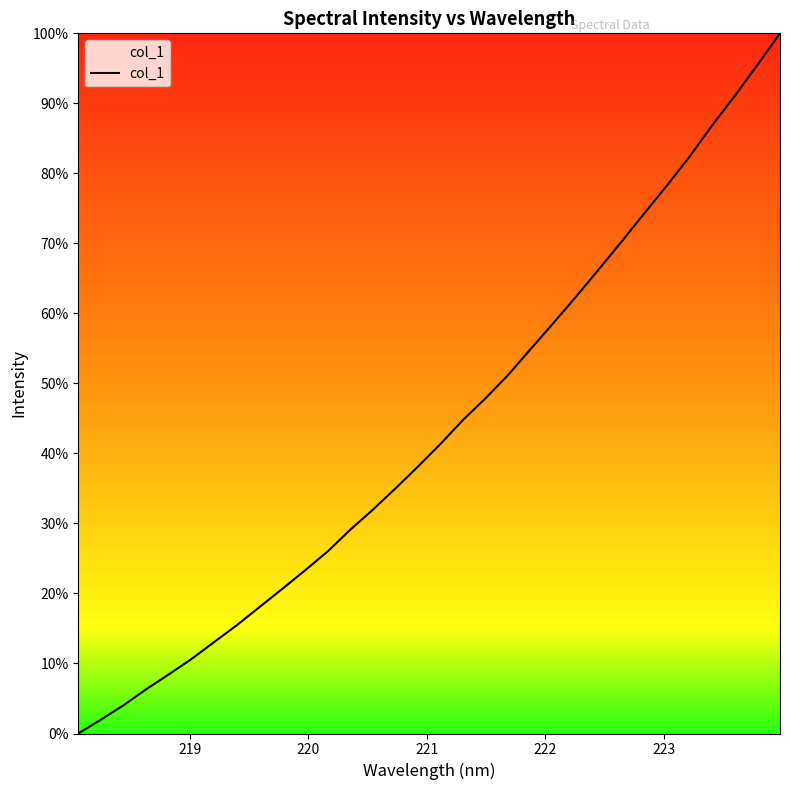

What is the average value?

43.4